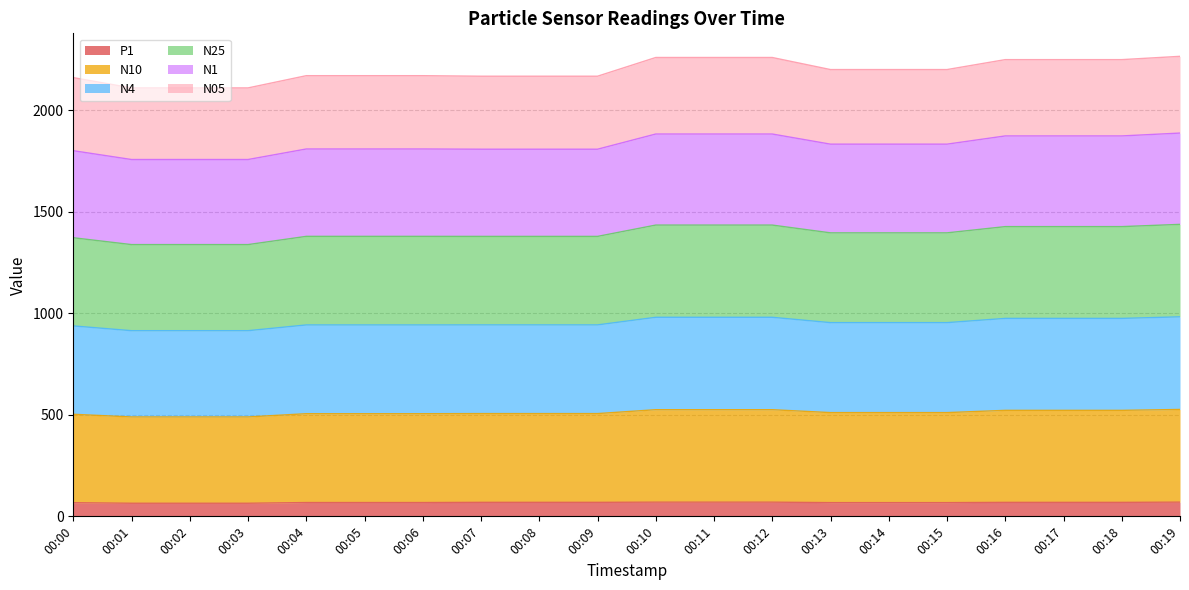

What is the value of the P1 point at the 16th from the left?

67.6